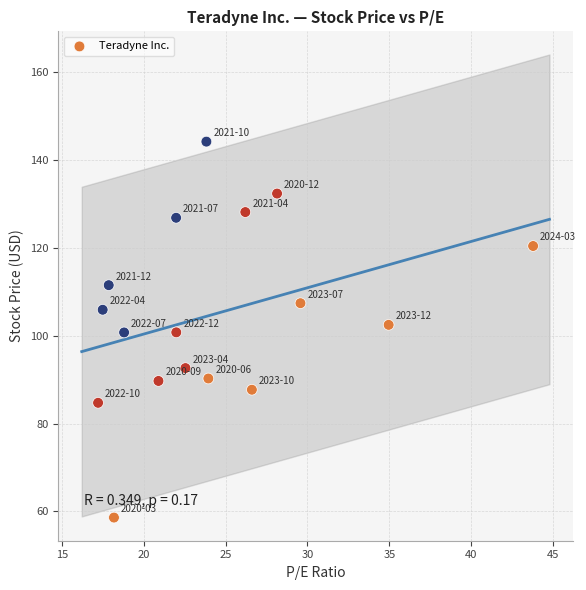

What is the range of Y values (max minus min)?

85.6